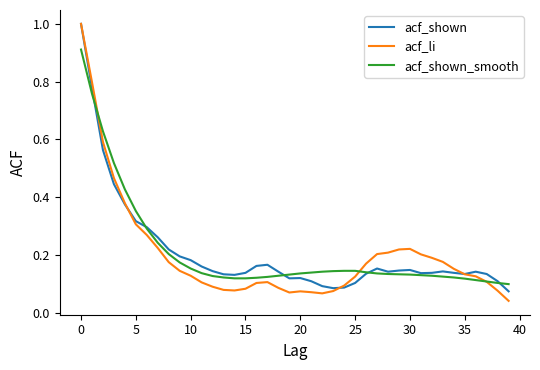

Which series has the largest range (max minus min)?

acf_li